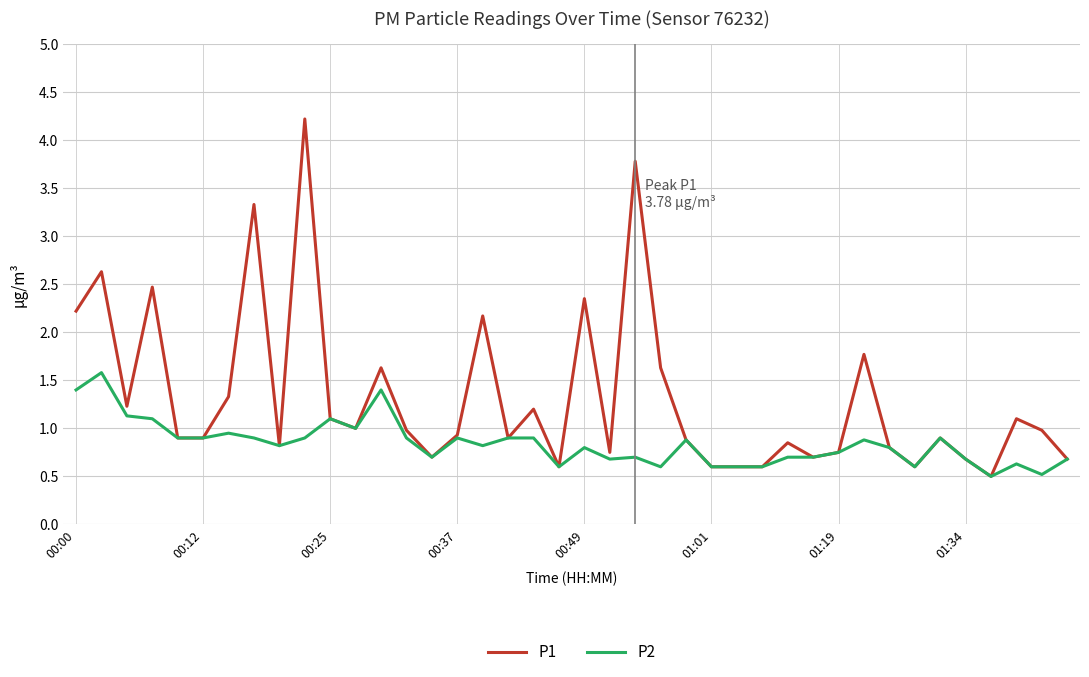

Which series has the largest total across all categories?

P1